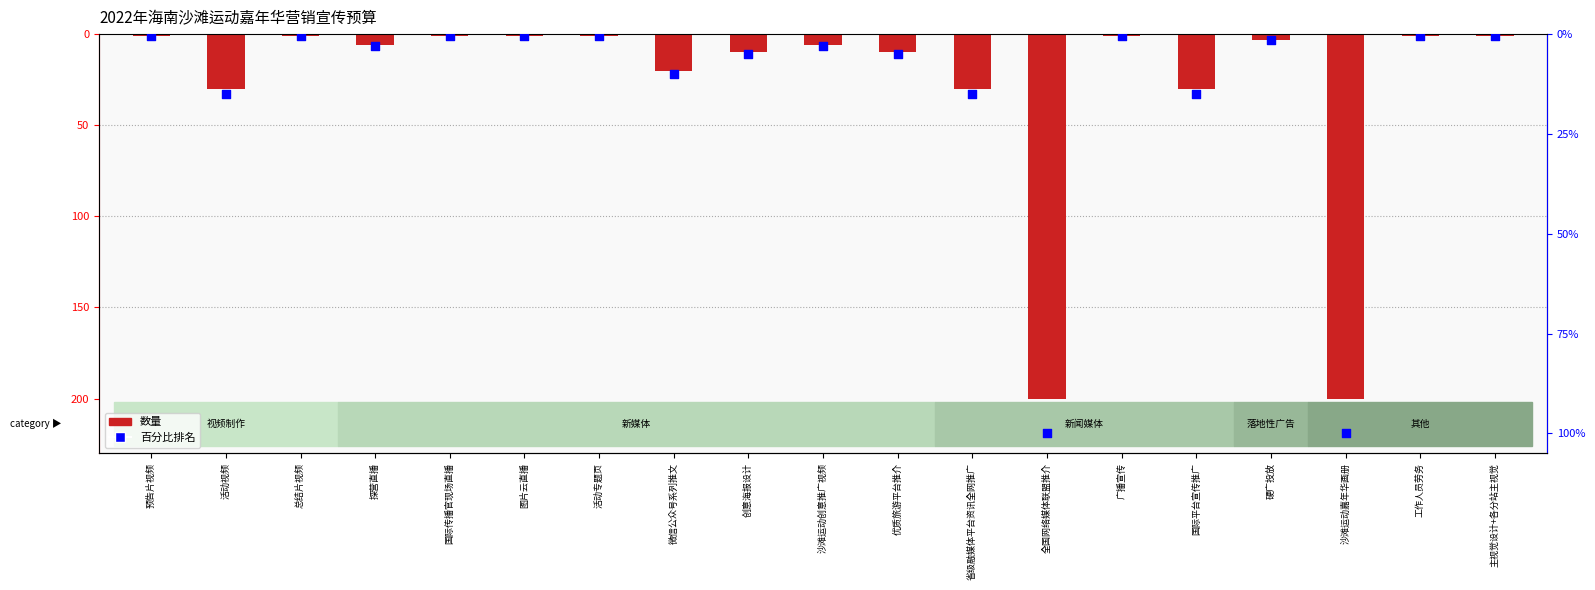

At which category is the sum across all series the highest?

预告片视频